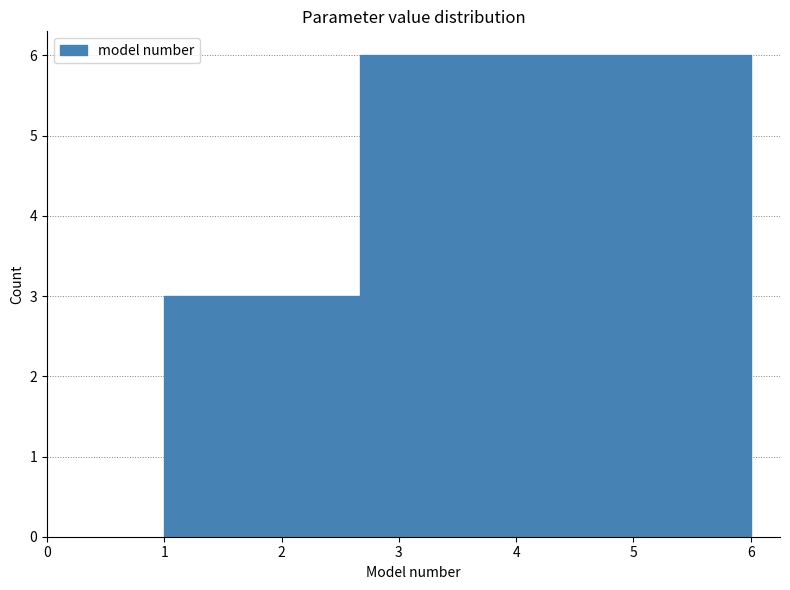

Reading left to right, transcribe this chart: for each bar, give the range it covers on the x-axis and its height. Neither the bar edges nor the heights are printed on the chart, so give them approximately, as read against the axes.

1.0 to 1.8: 3
1.8 to 2.7: 3
2.7 to 3.5: 6
3.5 to 4.3: 6
4.3 to 5.2: 6
5.2 to 6.0: 6